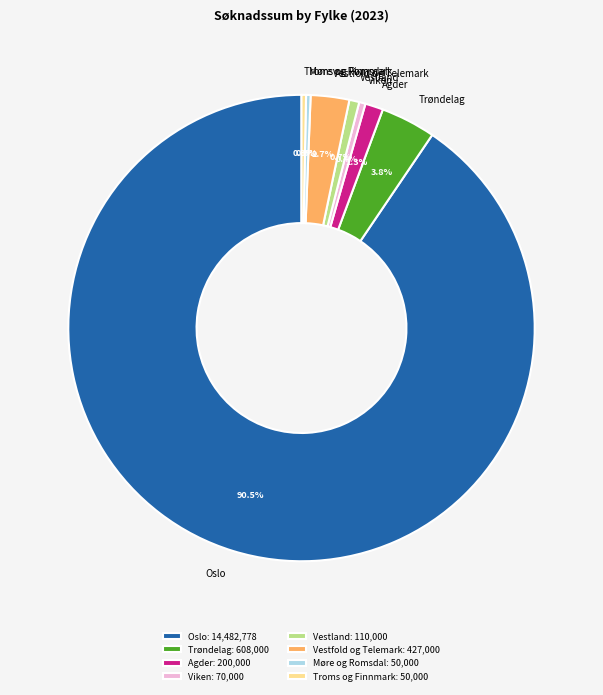

How many slices are in this pie chart?

8